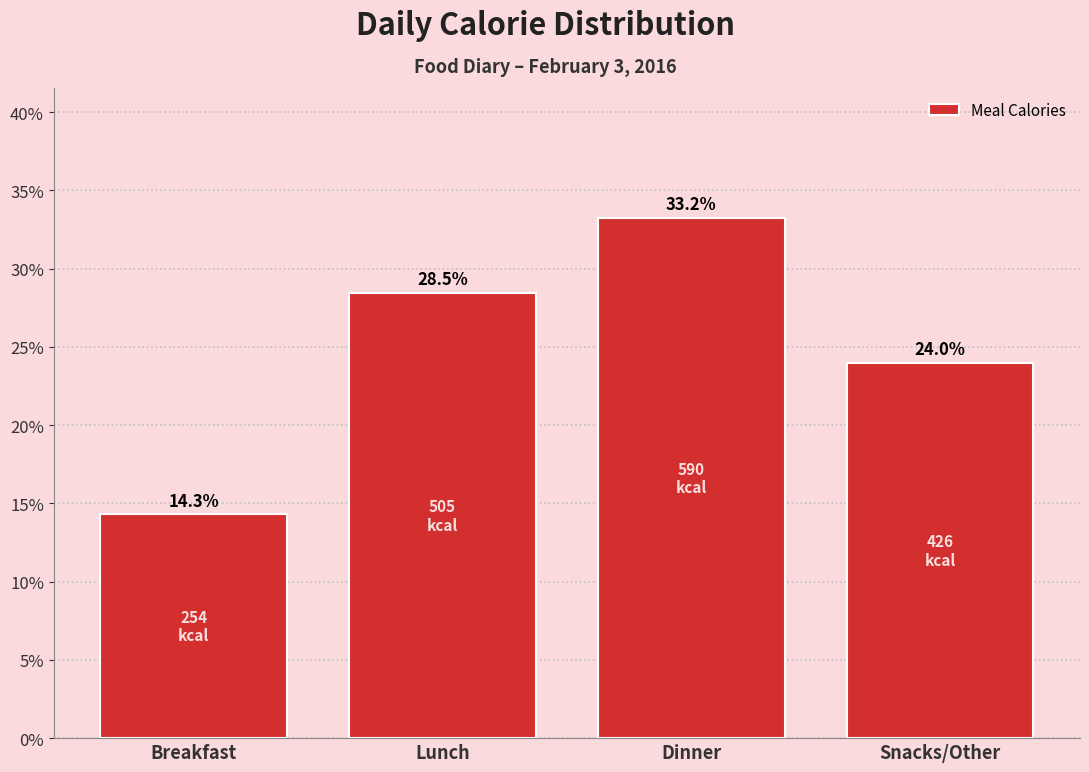

Reading right to left, transcribe all the data shown in this chart.

Snacks/Other=24.0	Dinner=33.2	Lunch=28.5	Breakfast=14.3